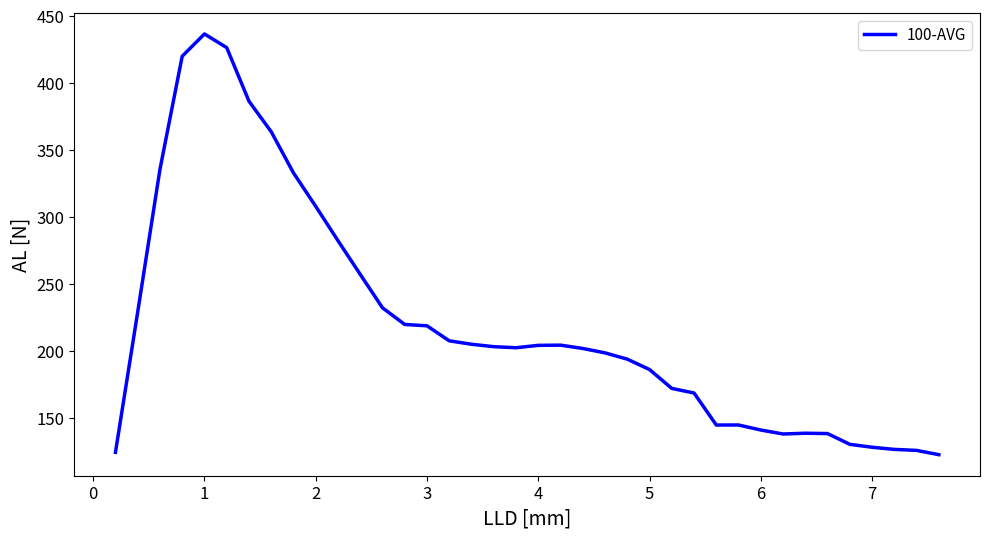

What is the minimum value shown in the chart?

122.4